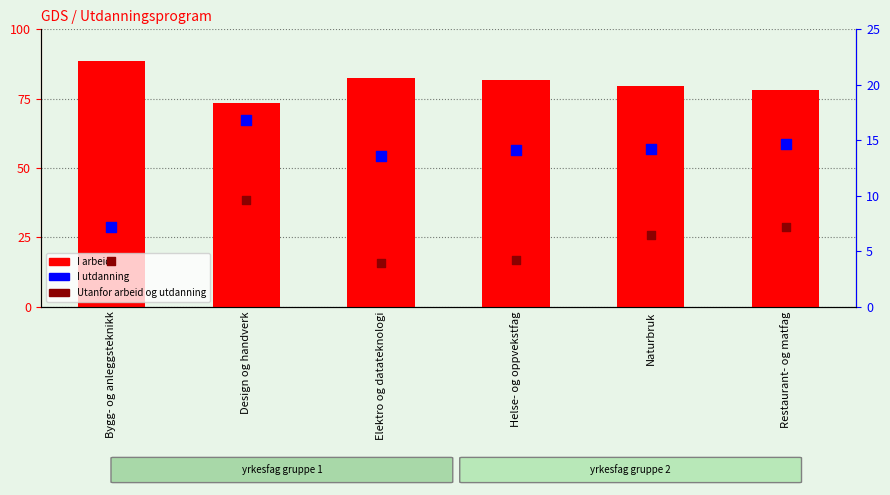

Which series has the widest spread of Y values?

I arbeid